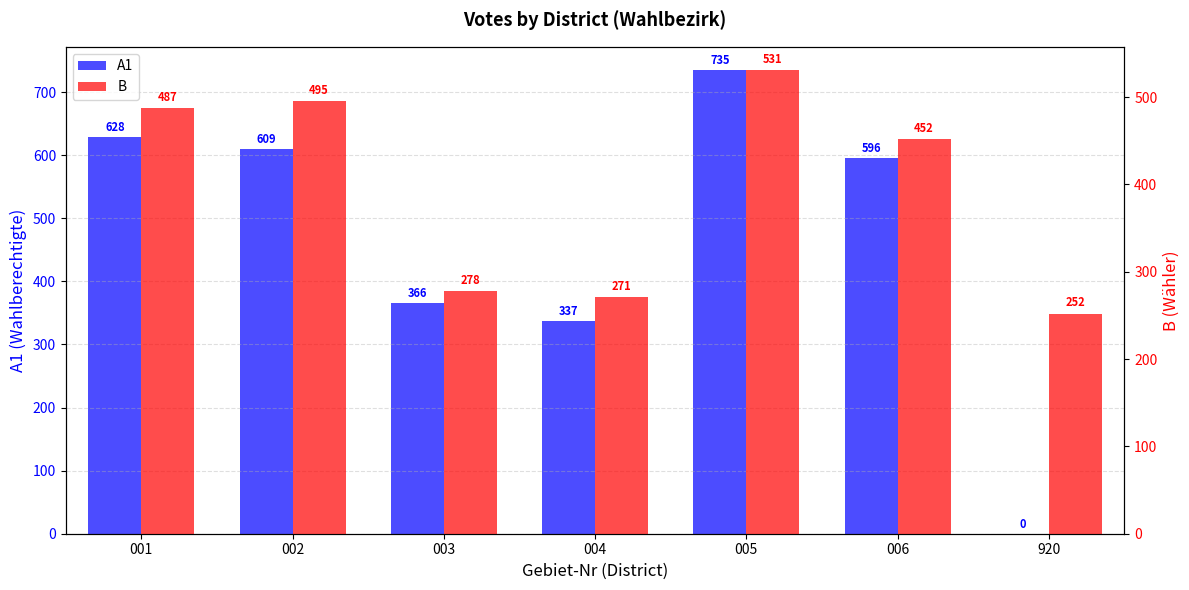

How many bars are there in total?

14